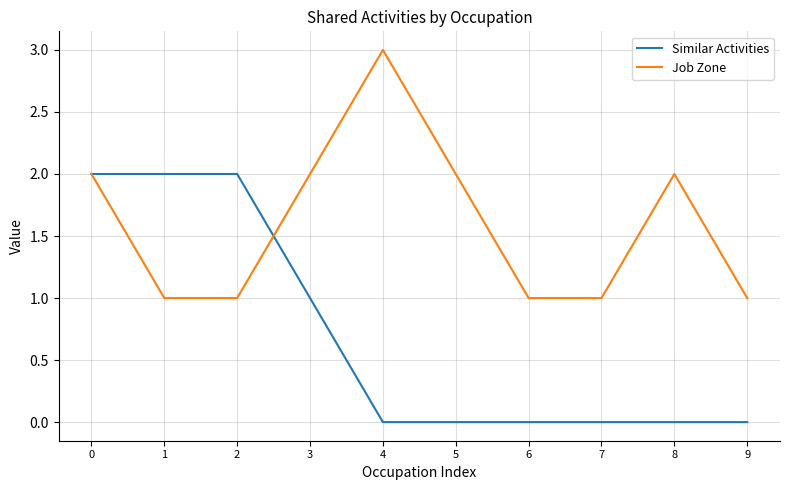

What is the difference between the Similar Activities values at 7 and 1?

2